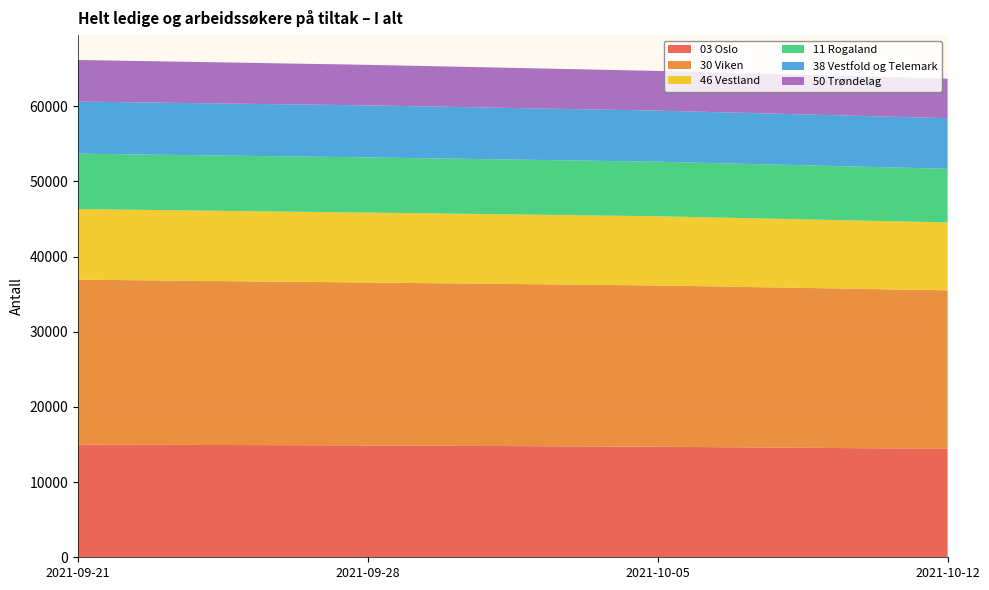

Reading right to left, transcribe all the data shown in this chart.

03 Oslo: 14431	14707	14882	14994
30 Viken: 21091	21455	21675	21944
46 Vestland: 9030	9208	9304	9387
11 Rogaland: 7140	7261	7345	7375
38 Vestfold og Telemark: 6733	6800	6918	6934
50 Trøndelag: 5255	5277	5397	5533